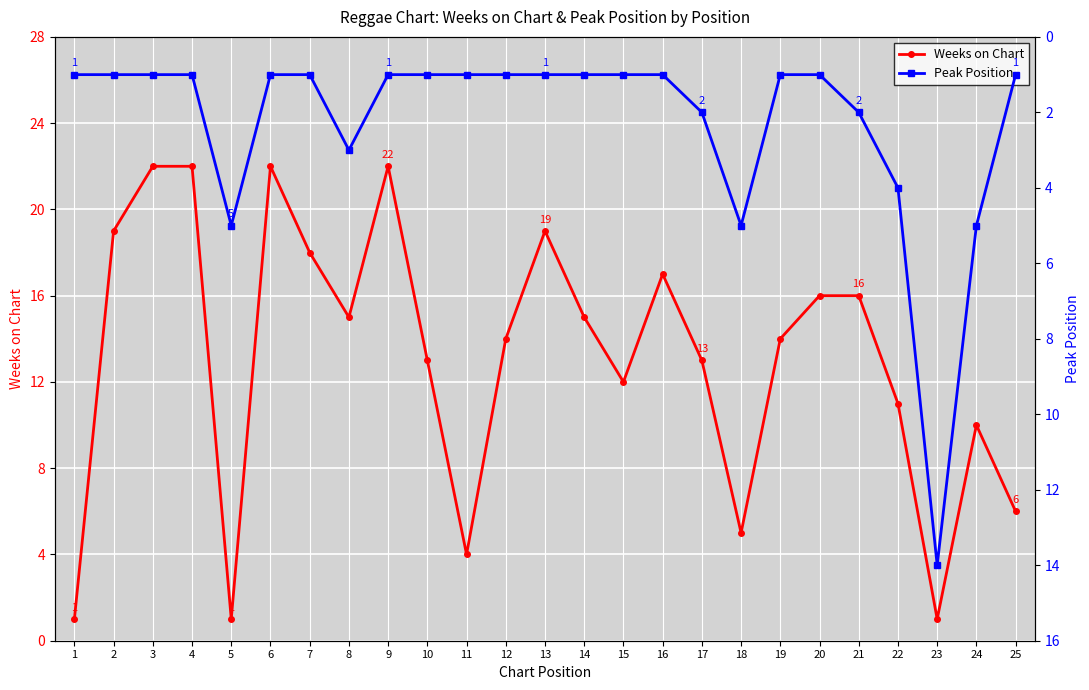

How many lines are shown in the chart?

2